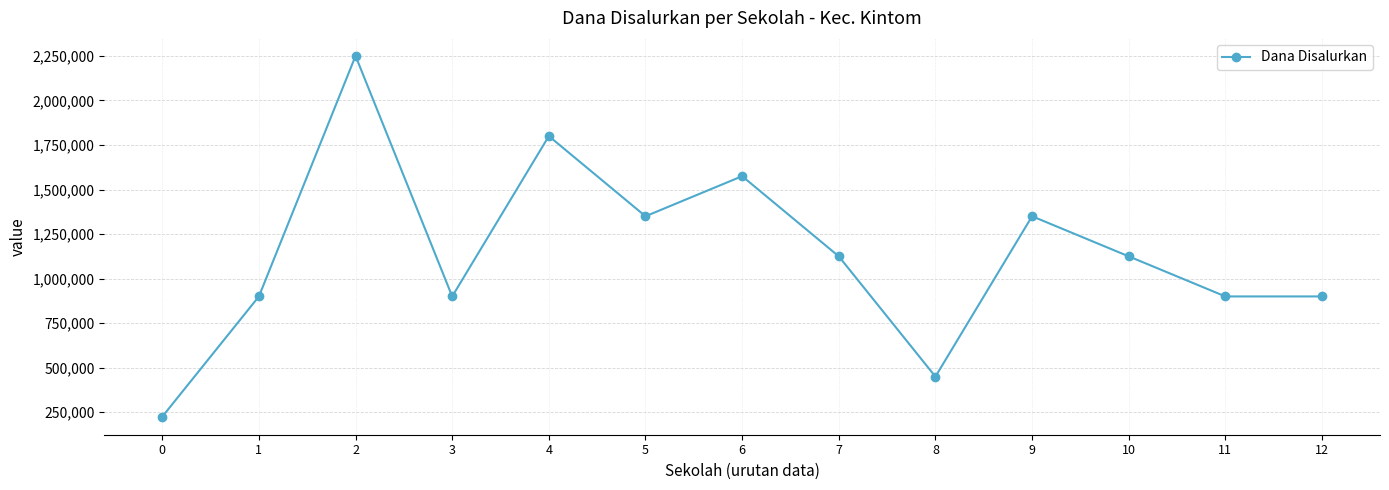

Reading left to right, what are all the values shown in this chart?

225000	900000	2250000	900000	1800000	1350000	1575000	1125000	450000	1350000	1125000	900000	900000